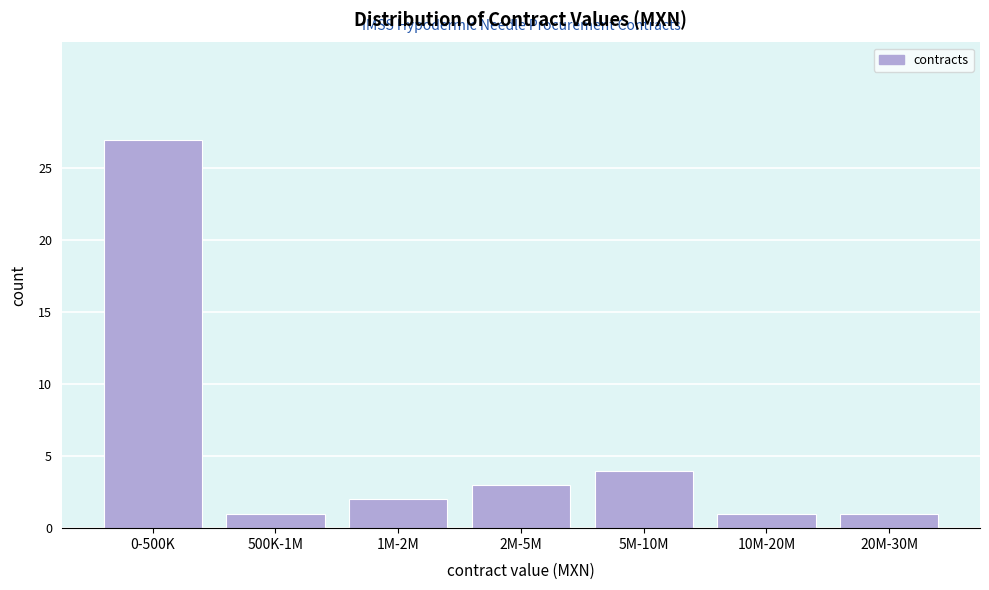

Reading left to right, list all the values displayed in this chart.

0-500K=27	500K-1M=1	1M-2M=2	2M-5M=3	5M-10M=4	10M-20M=1	20M-30M=1